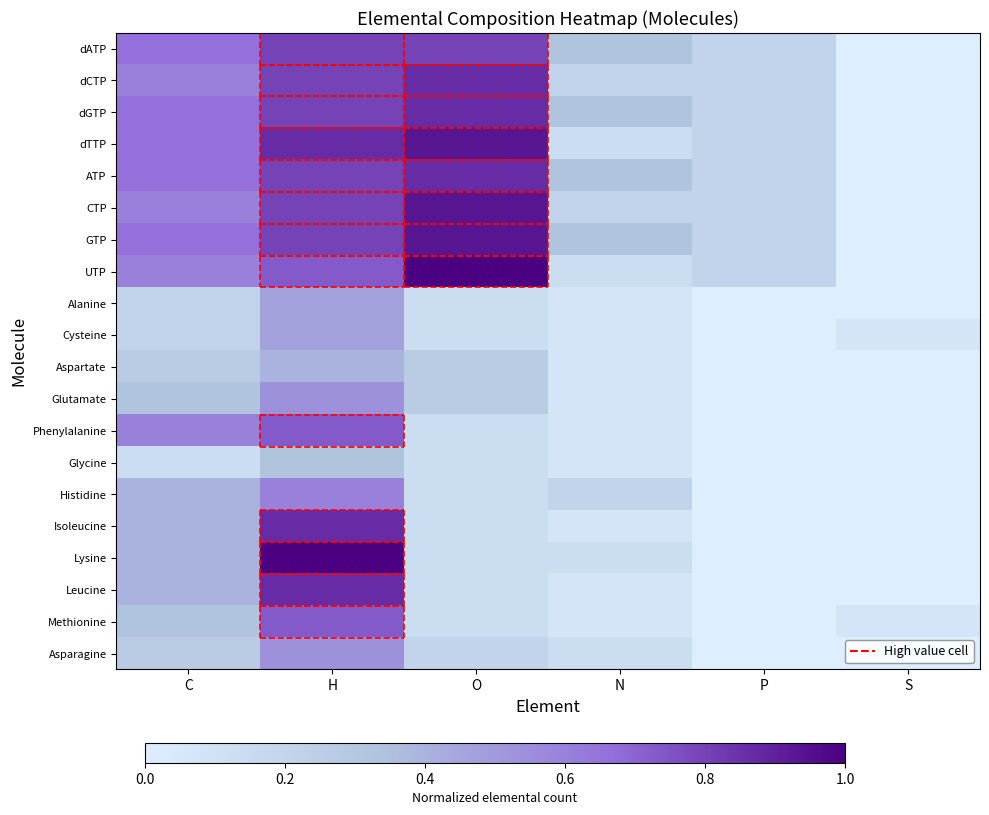

Which series has the largest total across all categories?

GTP